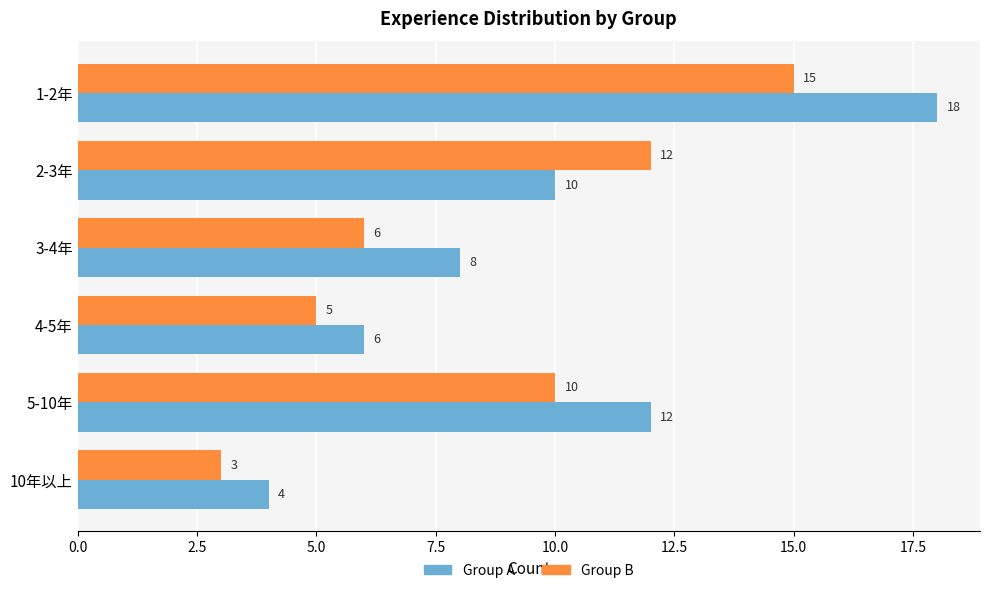

Is it true that Group B equals 10 at 5-10年?

True